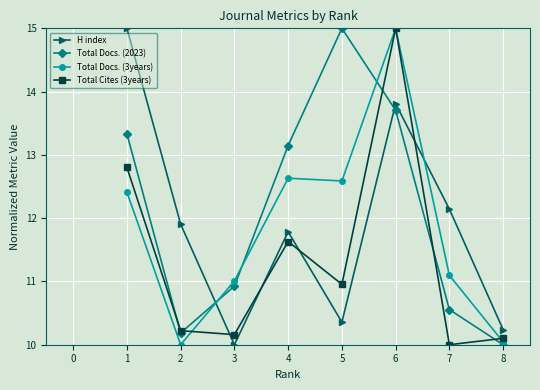

True or false: Total Docs. (2023) has more than 0 interior local peaks.

True